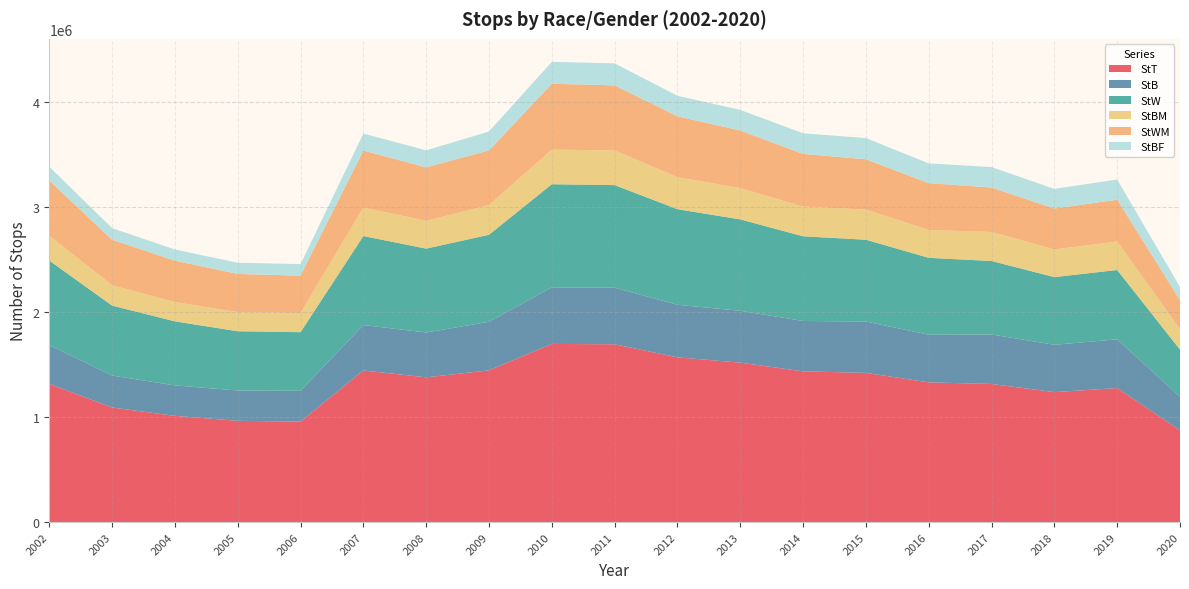

Reading right to left, extract all data points from this chart.

StT: 874249	1276878	1237887	1315616	1330841	1421319	1435735	1518711	1569189	1693199	1697053	1445287	1378788	1444151	957436	964694	1011983	1091374	1316387
StB: 319370	463647	450823	471231	453527	488881	479560	493784	500383	539103	538089	462674	426876	432586	293316	288839	290172	304468	368761
StW: 448746	660463	644192	699713	732263	778865	806417	870147	910058	976803	982267	828351	798453	847555	558003	563982	609636	666021	805710
StBM: 194342	271510	263889	276130	264905	287293	282823	297570	305120	329569	329661	282617	265022	270464	183479	182290	183532	194019	236362
StWM: 277802	397692	389143	423104	446022	478816	501347	548649	579261	619963	626986	520433	509065	543189	354619	363514	393854	433019	524775
StBF: 125028	192137	186934	195101	188622	201588	196737	196214	195263	209534	208428	180057	161854	162122	109837	106549	106640	110449	132399